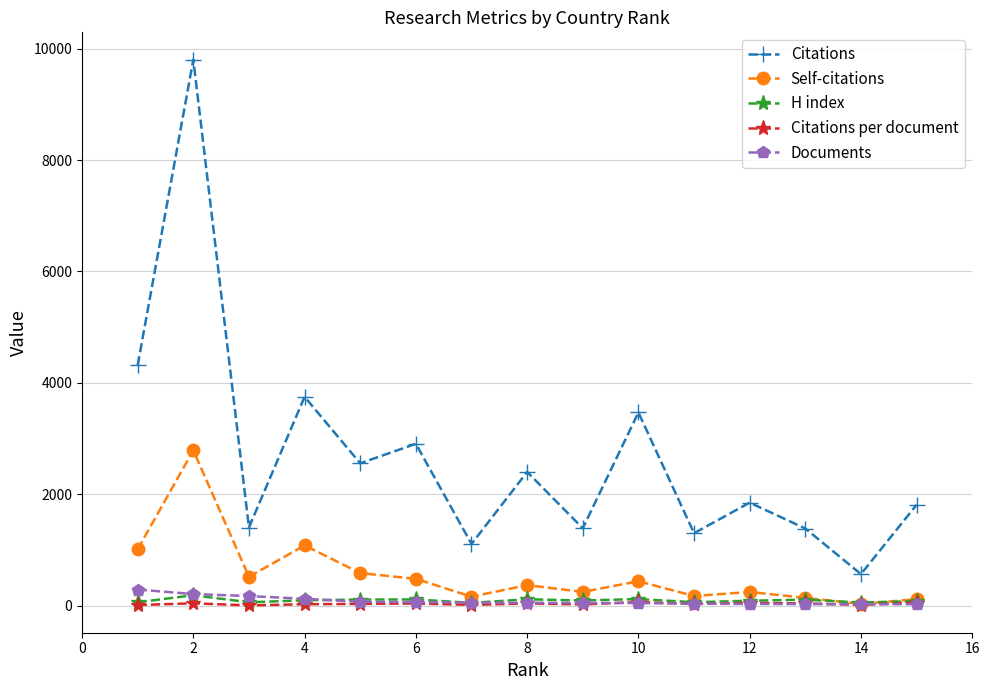

Which series has the largest total across all categories?

Citations